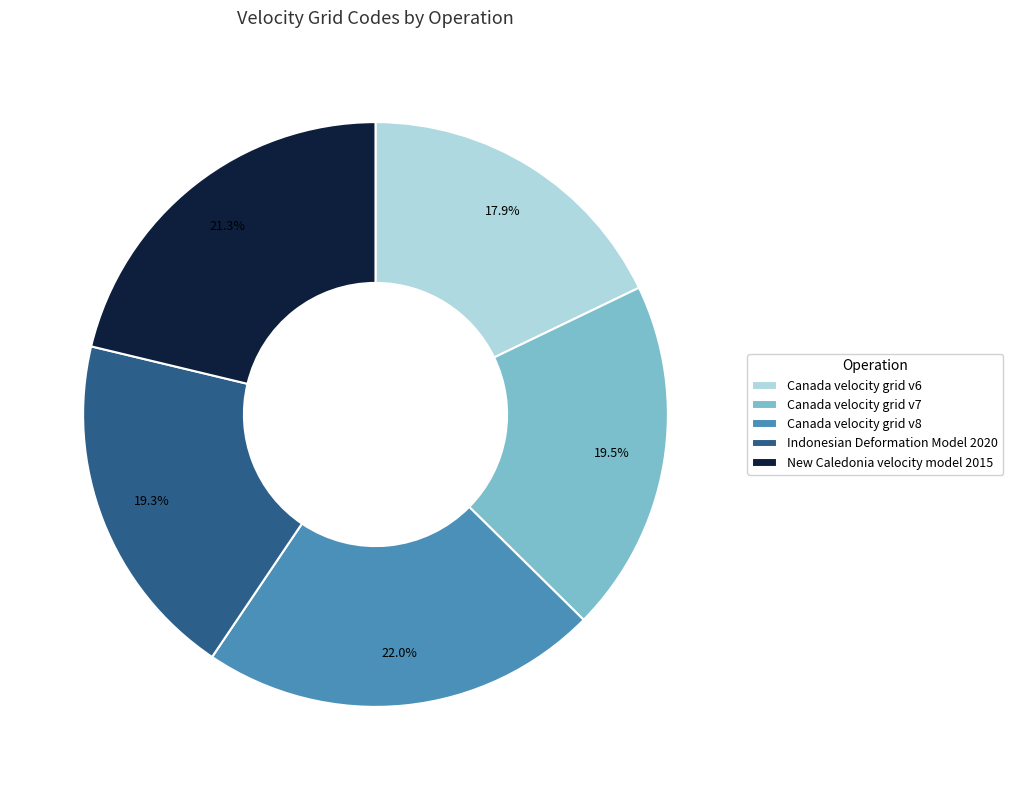

Is there a majority slice in this chart?

No